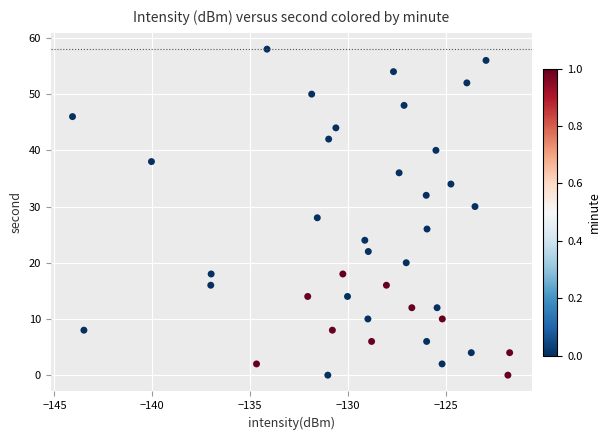

What is the range of Y values (max minus min)?

58